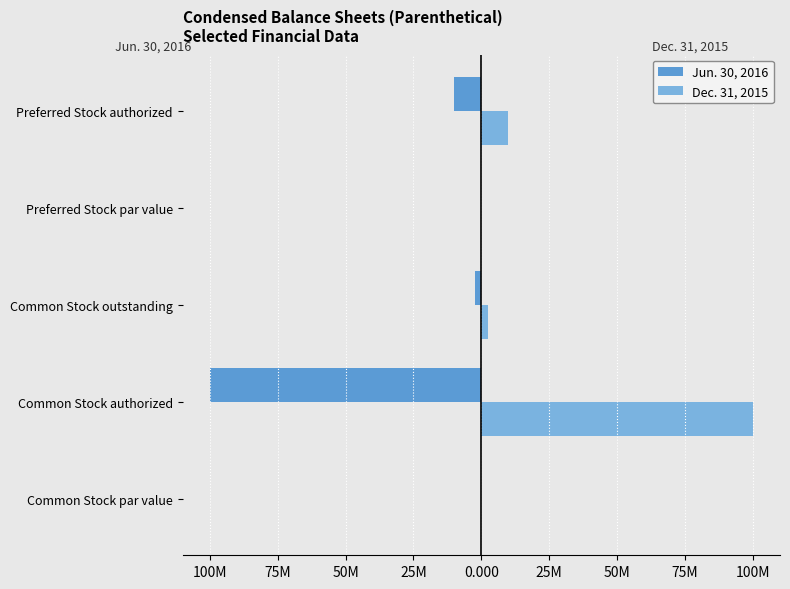

What is the minimum value for Jun. 30, 2016?

-100000000.0